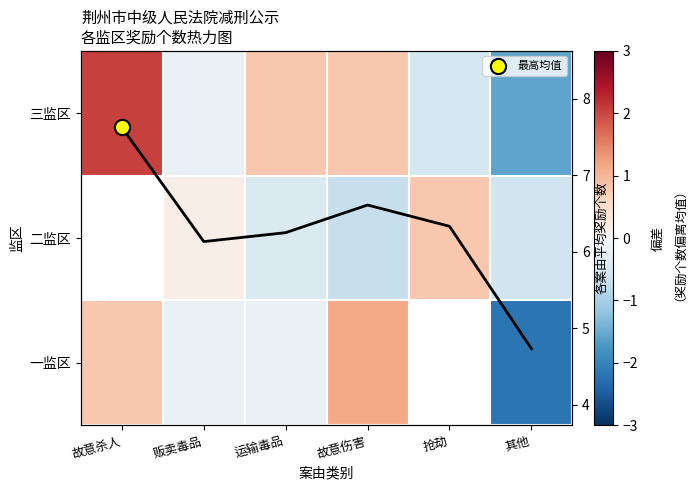

At which label does 三监区 reach its peak?

故意杀人